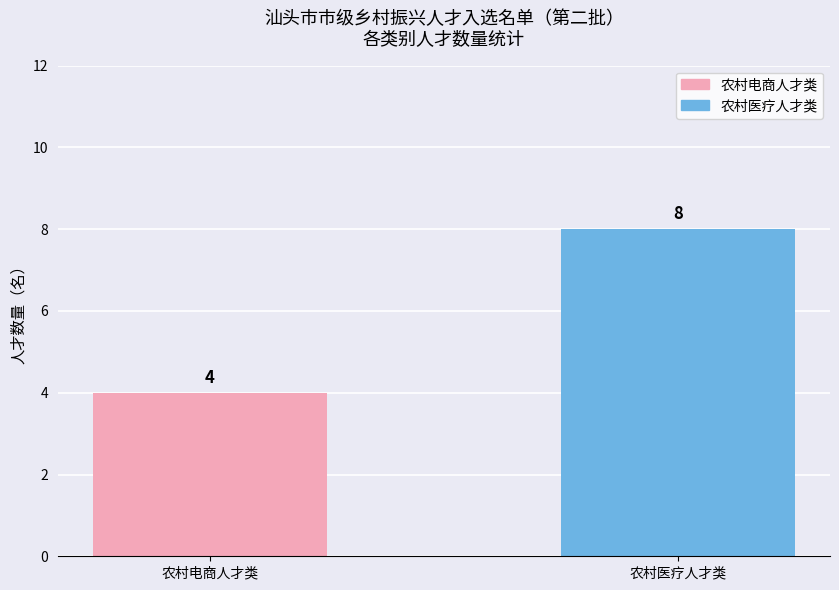

How many distinct data groups are displayed?

1